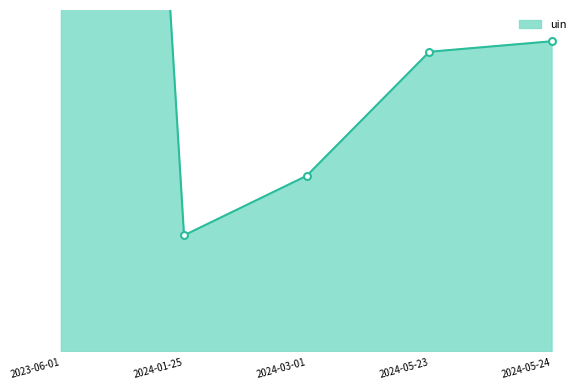

What is the change in value from 2023-06-01 to 2024-05-23?

-159950